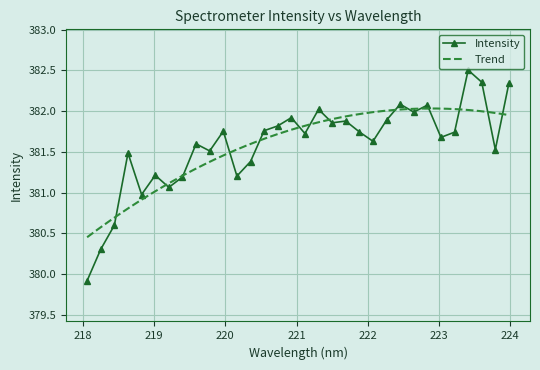

What is the value of the 31st point from the left?

381.5